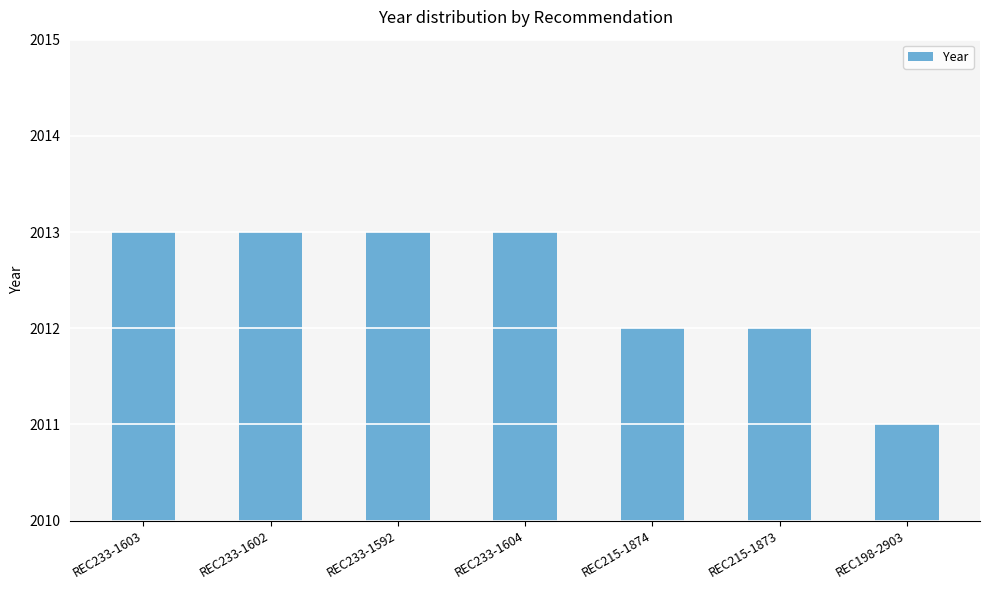

What is the maximum value shown in the chart?

2013